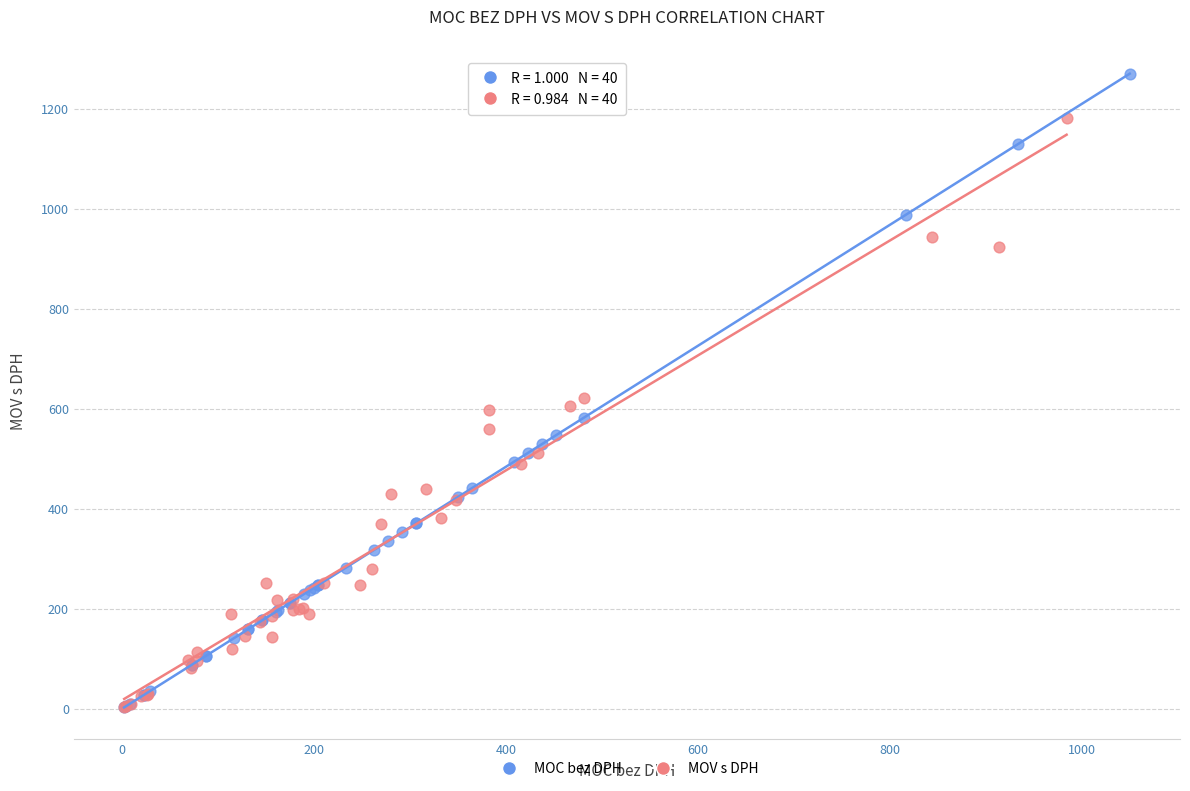

Which series reaches the maximum Y coordinate?

MOC bez DPH